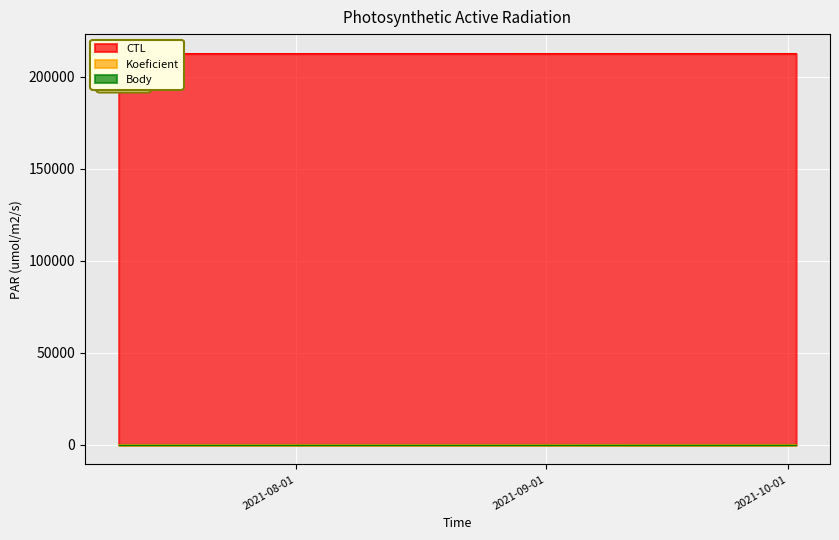

What position from the right is 2021-10-02?

1